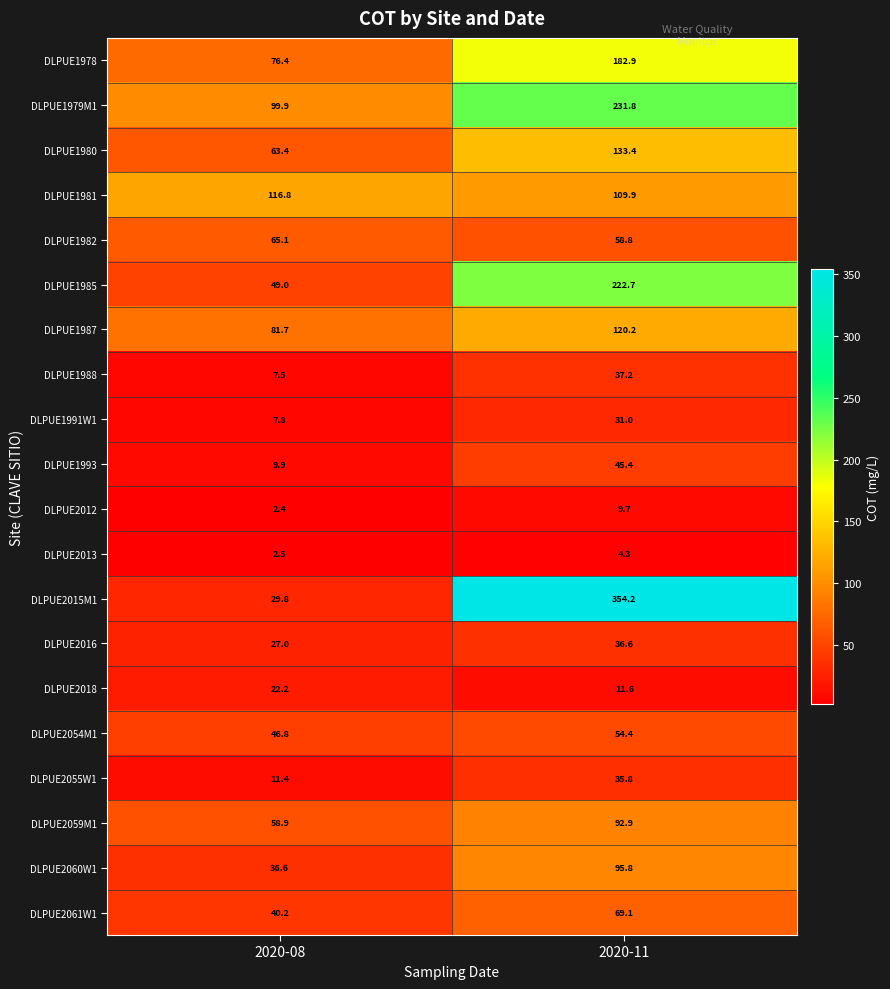

Where is DLPUE2055W1 nearest to the value 23?

2020-08